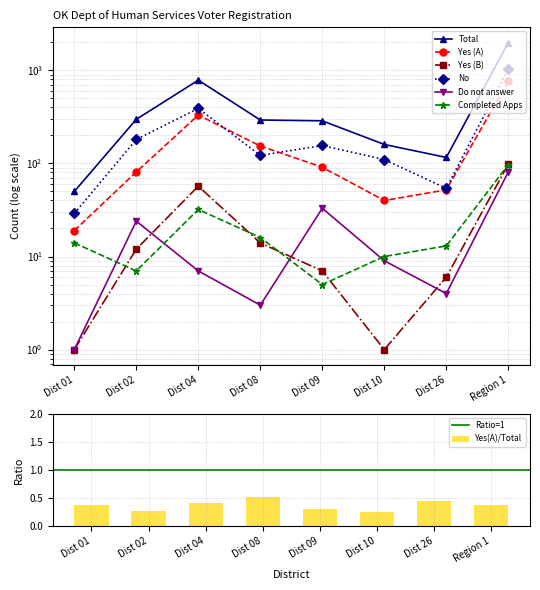

What is the difference between the highest and lowest values at Region 1?

1908